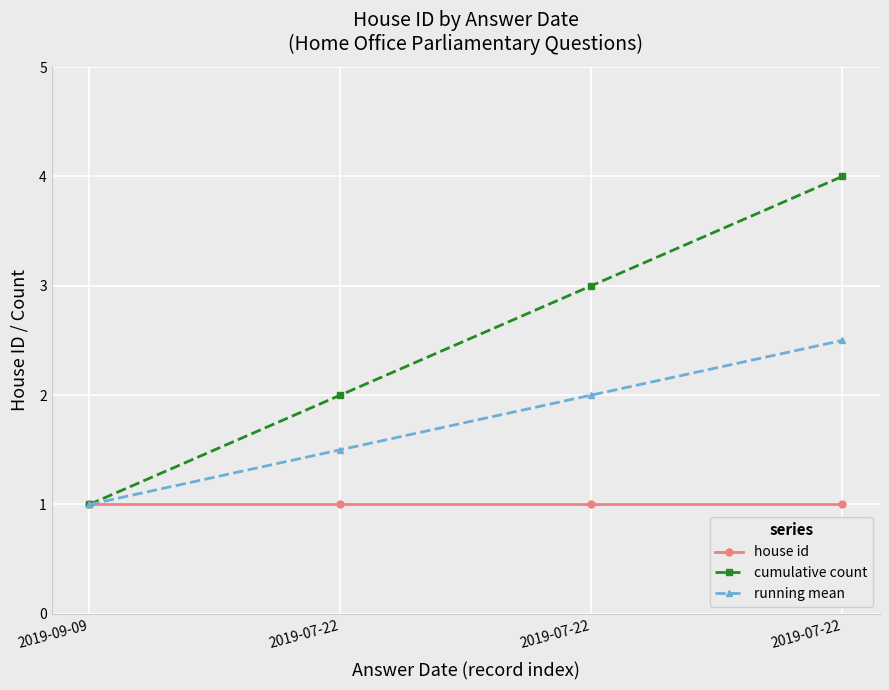

How many lines are shown in the chart?

3